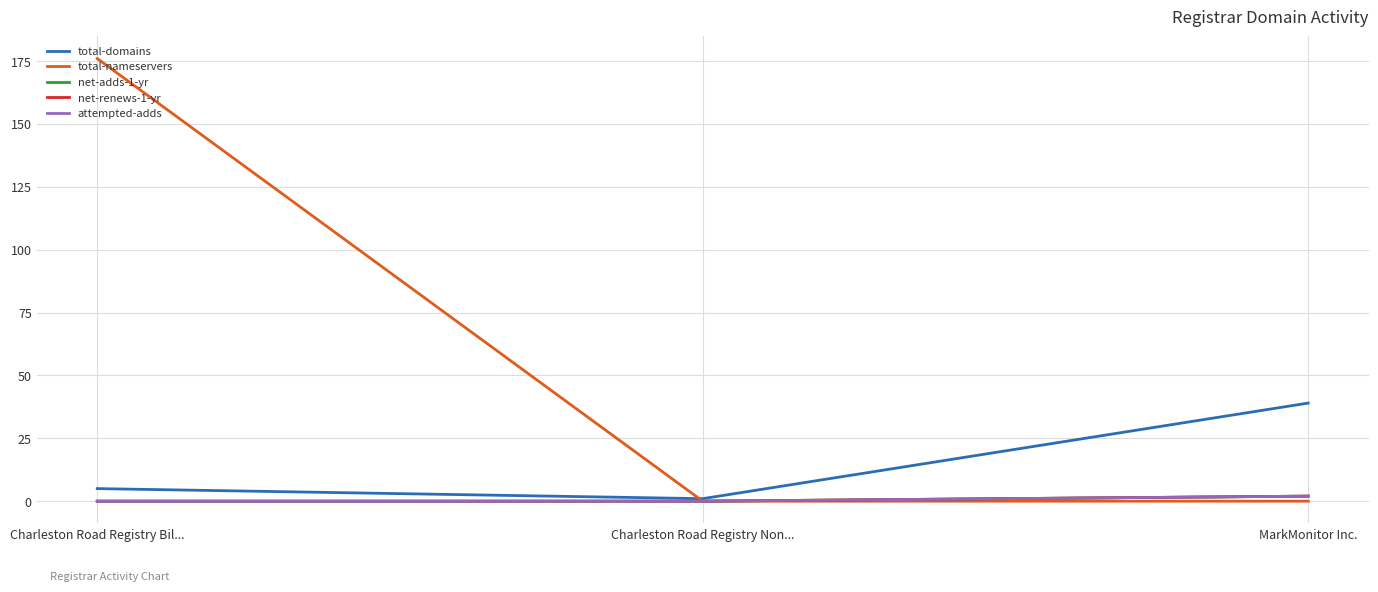

Is this an area chart (filled region under the line)?

No